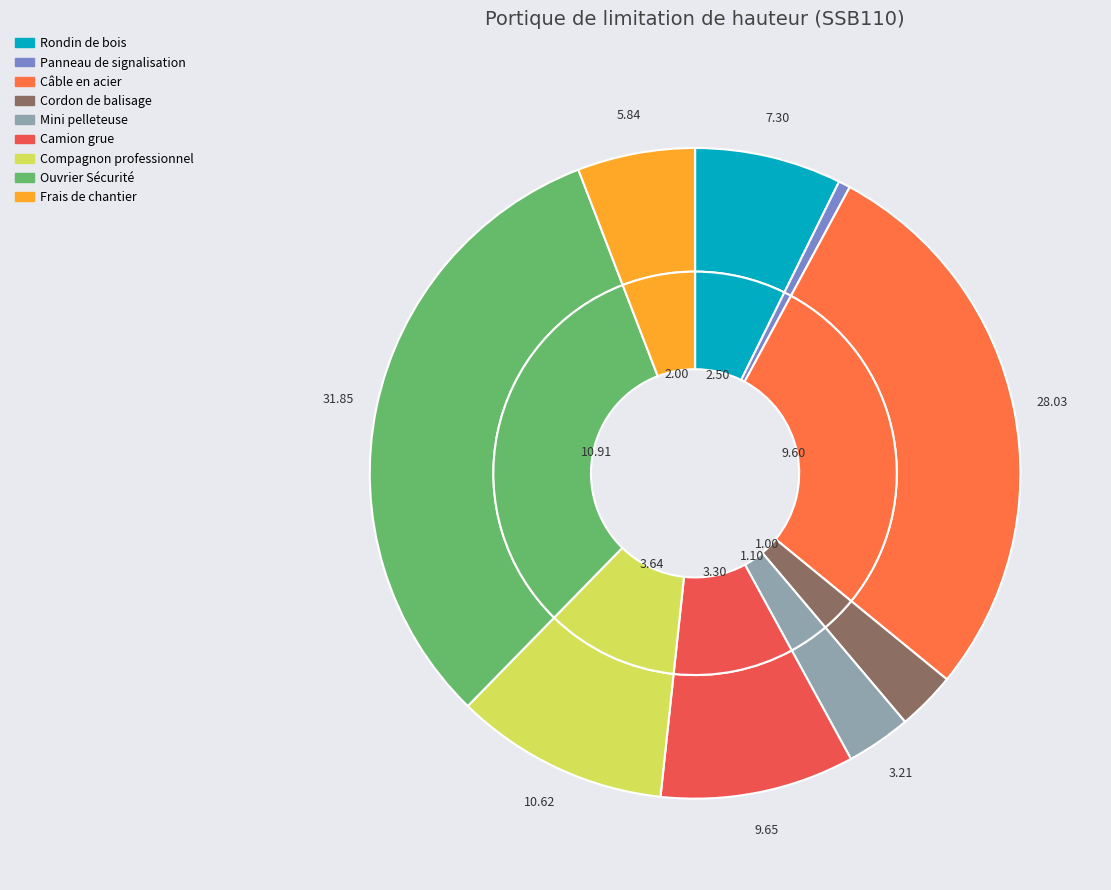

How many slices are in this pie chart?

9